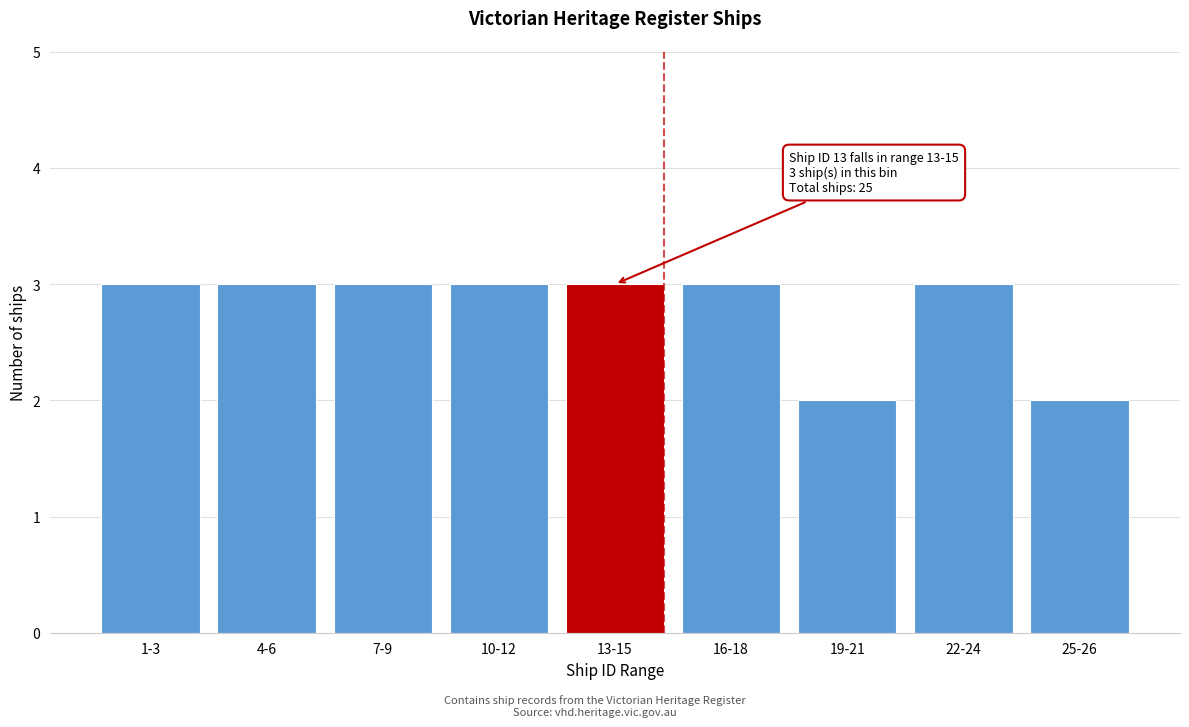

Reading right to left, extract all data points from this chart.

2	3	2	3	3	3	3	3	3